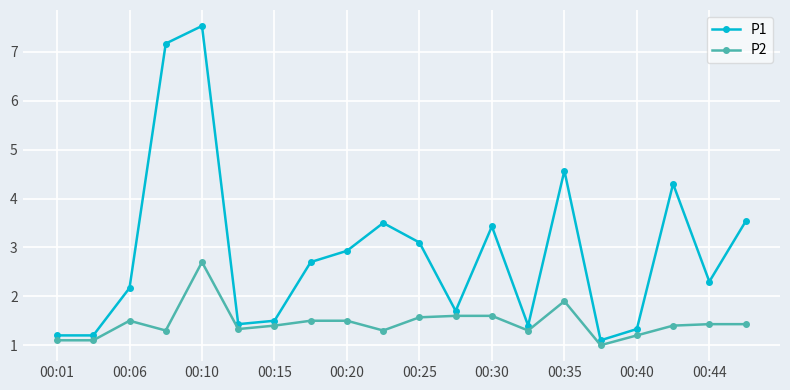

List the series in order of their peak value, lowest first.

P2, P1